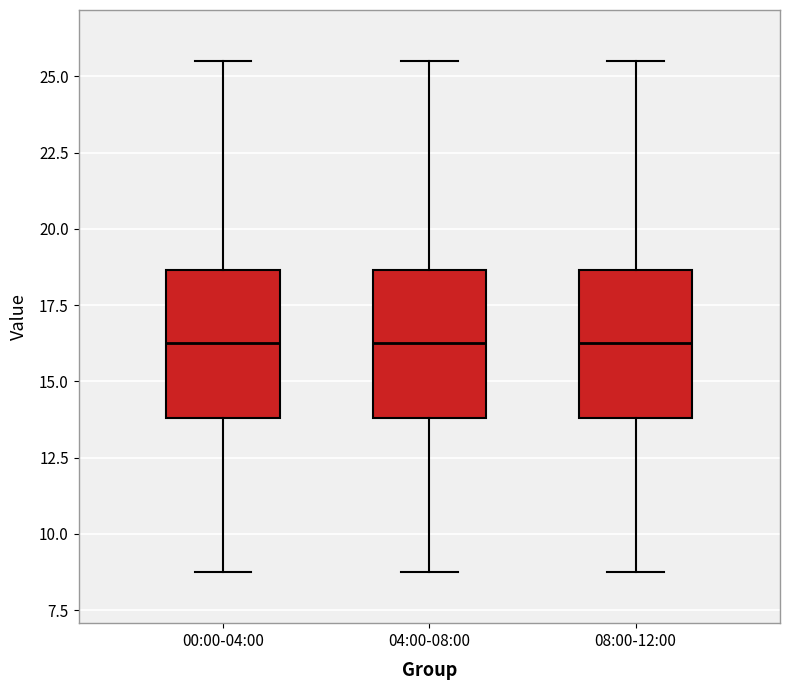

Where is the upper edge of the box for 08:00-12:00 on the y-axis? The values are not printed on the chart, so give them approximately, as read against the axis.

18.5